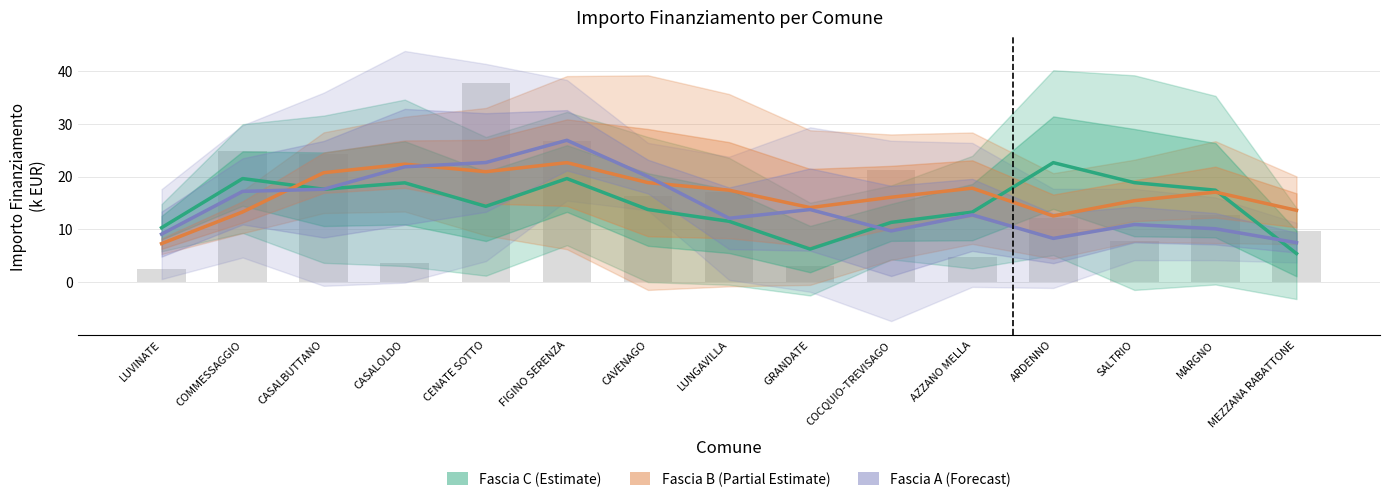

Reading left to right, what are all the values shown in this chart?

Fascia C (Estimate): 10.3	19.6	17.6	18.8	14.4	19.6	13.8	11.5	6.3	11.3	13.3	22.6	18.9	17.4	5.4
Fascia B (Partial Estimate): 7.3	13.3	20.7	22.4	20.9	22.6	18.9	17.4	14.1	16.1	17.8	12.5	15.4	17.1	13.6
Fascia A (Forecast): 9.1	17.2	17.6	21.9	22.7	26.9	20.0	12.1	13.8	9.7	12.7	8.3	10.9	10.1	7.5